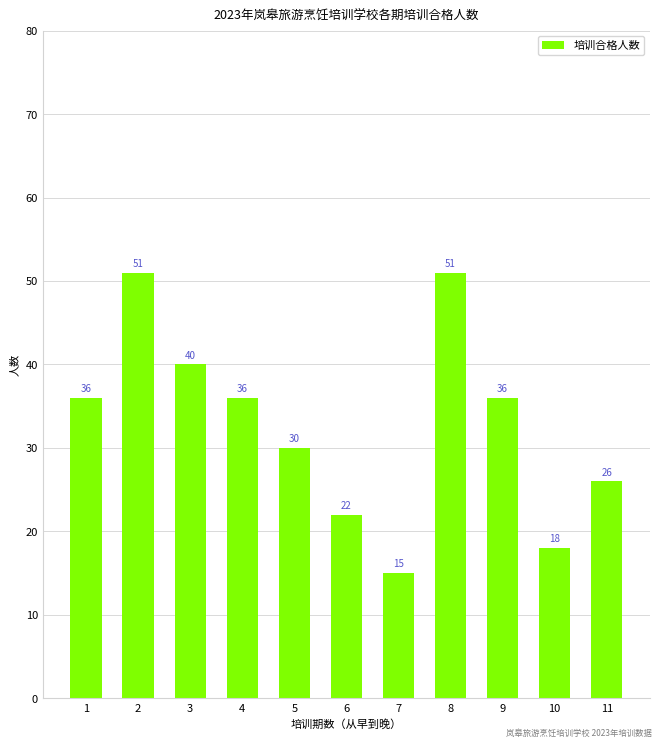

How many values are between 22 and 40?

7